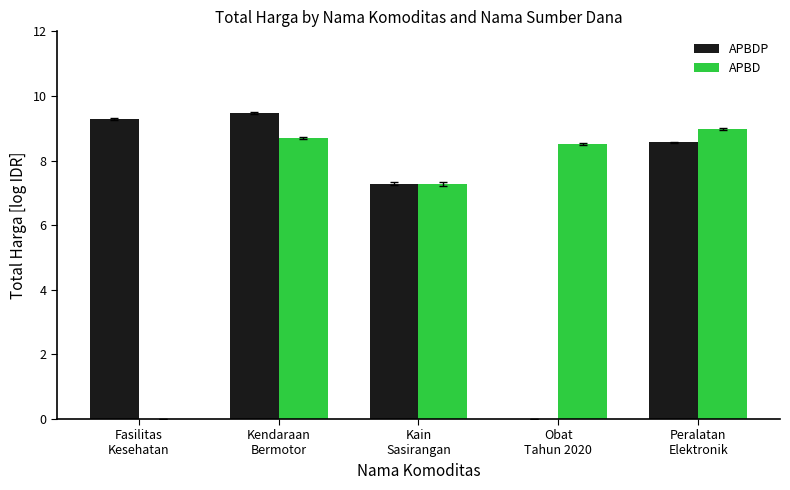

What is the highest value of the APBD series?

9.0